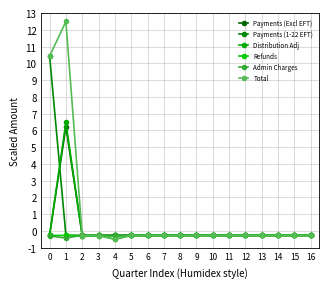

What is the total value across all series at 11?

-1.6